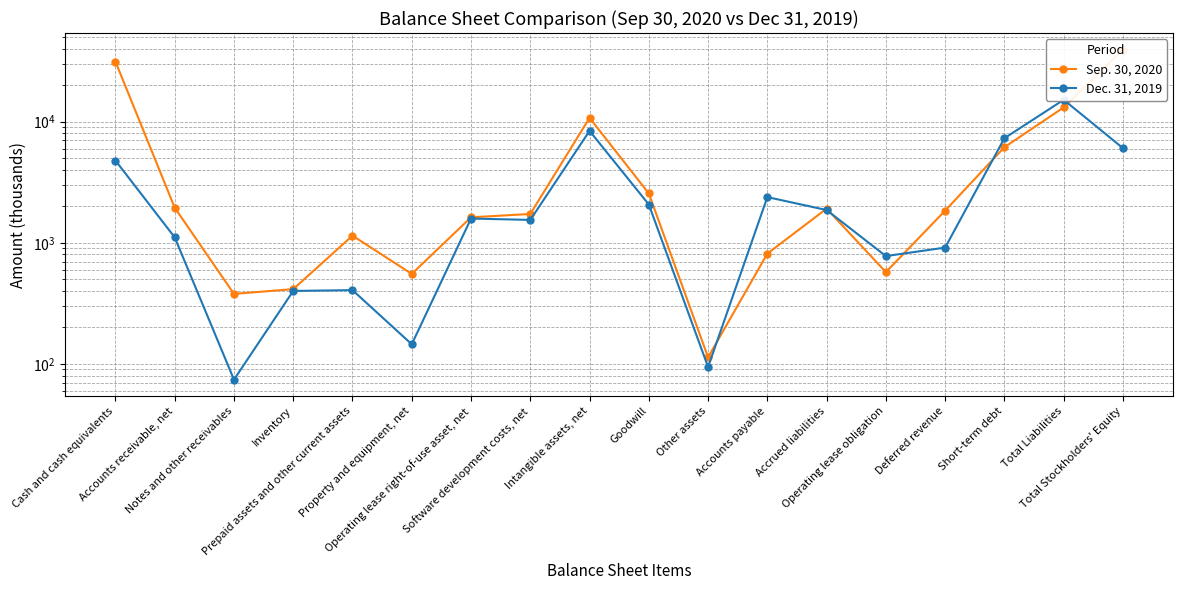

Is this an area chart (filled region under the line)?

No